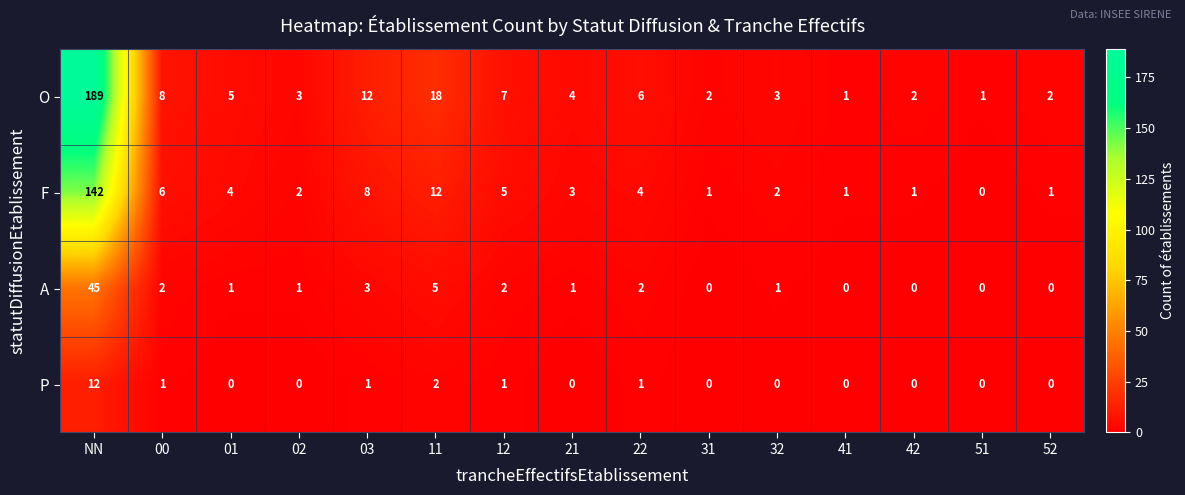

At which category is the sum across all series the highest?

NN